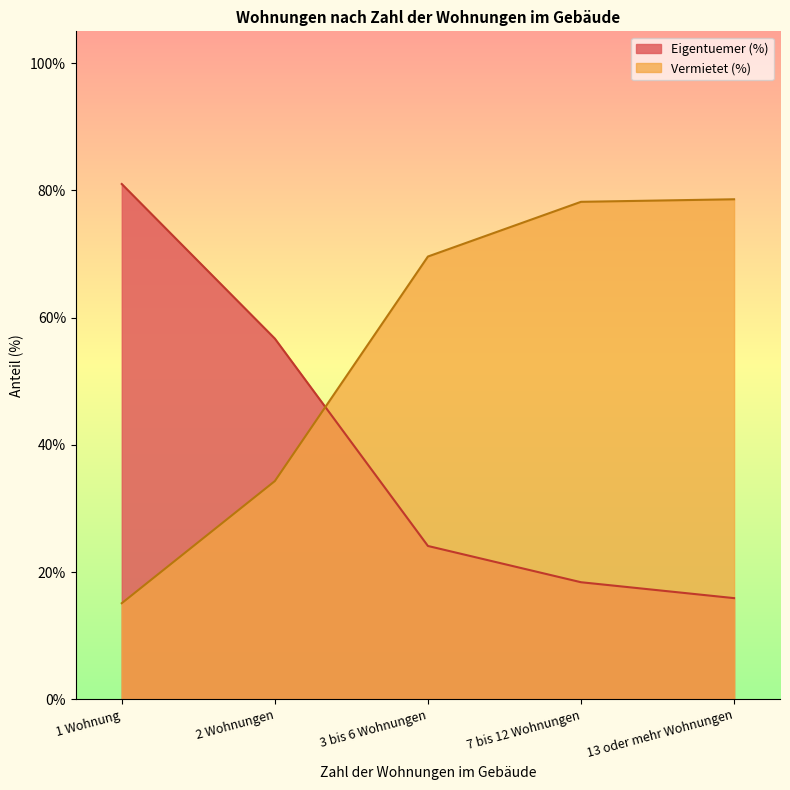

How many series are shown in this chart?

2